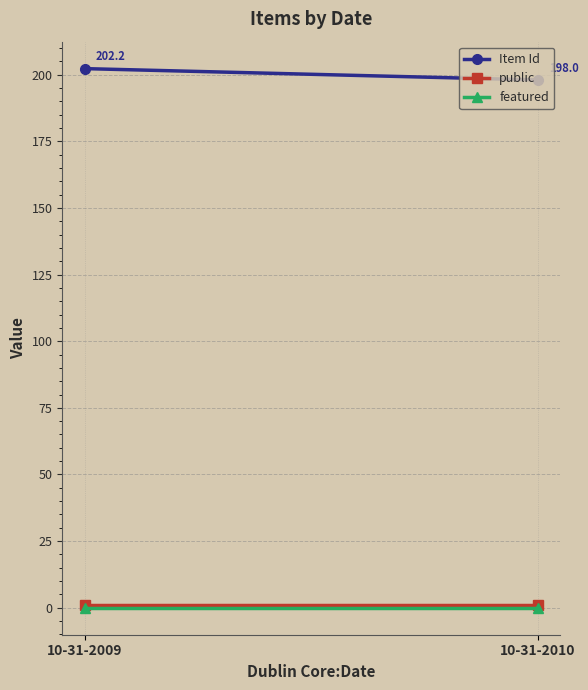

True or false: public has a value of 1.5 at 10-31-2010.

False